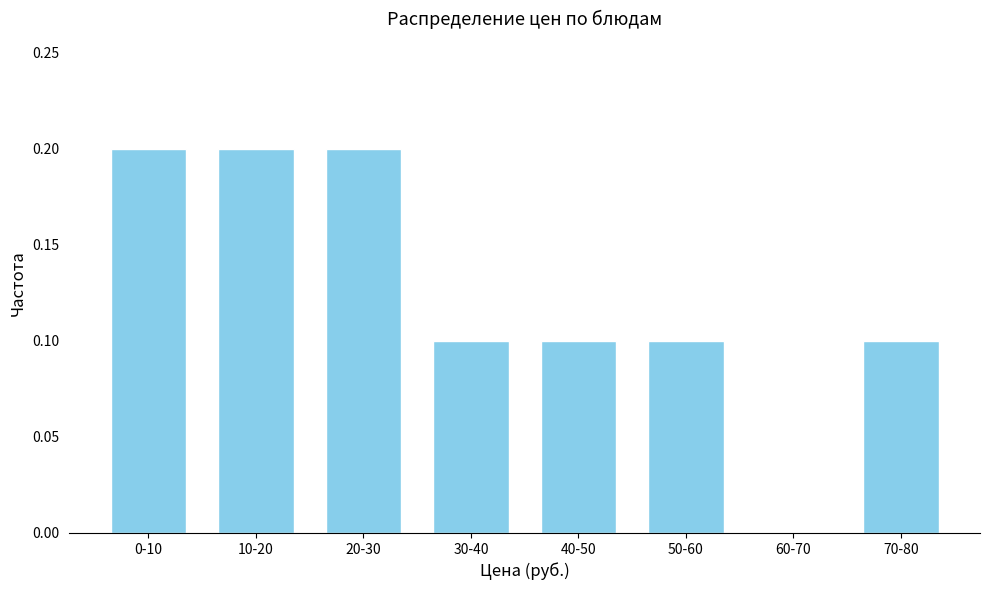

Reading right to left, extract all data points from this chart.

70-80=0.1	60-70=0.0	50-60=0.1	40-50=0.1	30-40=0.1	20-30=0.2	10-20=0.2	0-10=0.2